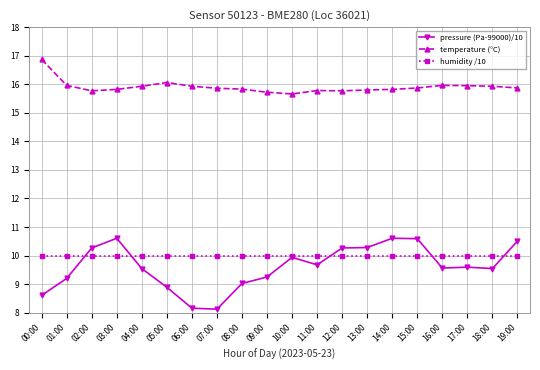

True or false: temperature (°C) and humidity /10 intersect in this chart.

False